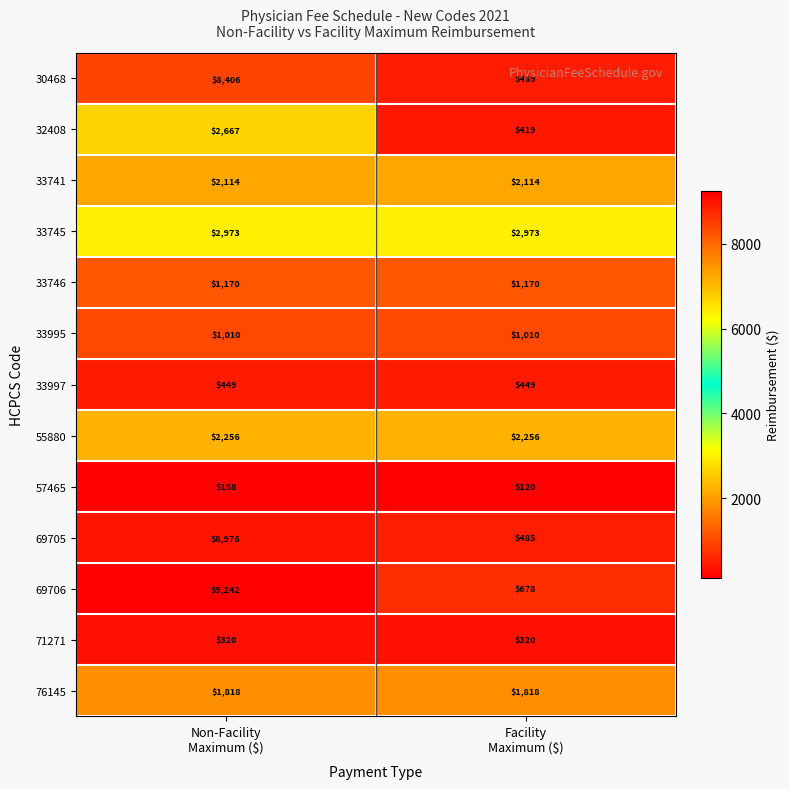

Rank the series by their maximum value, from lowest to highest.

57465, 71271, 33997, 33995, 33746, 76145, 33741, 55880, 32408, 33745, 30468, 69705, 69706